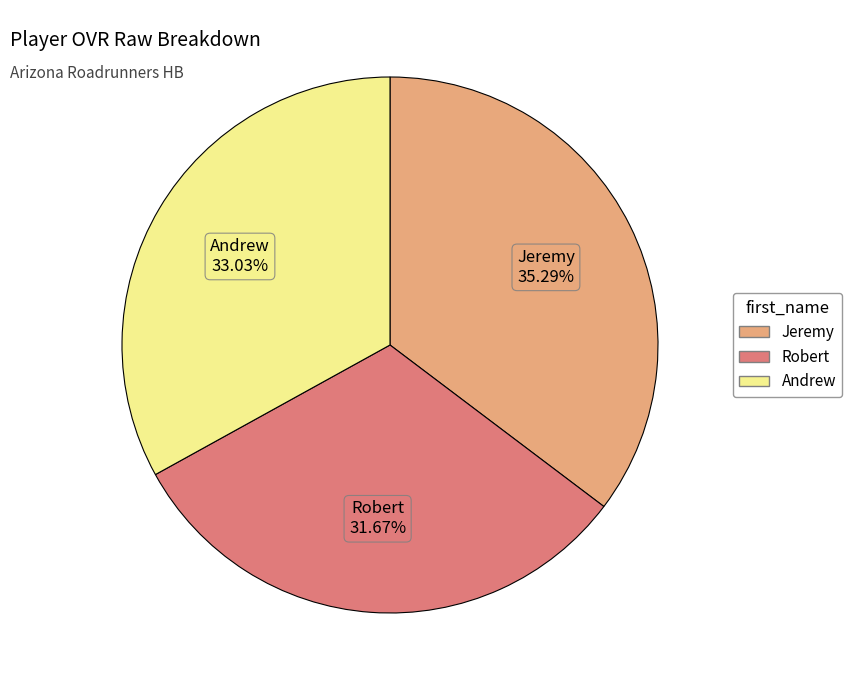

How many slices are in this pie chart?

3